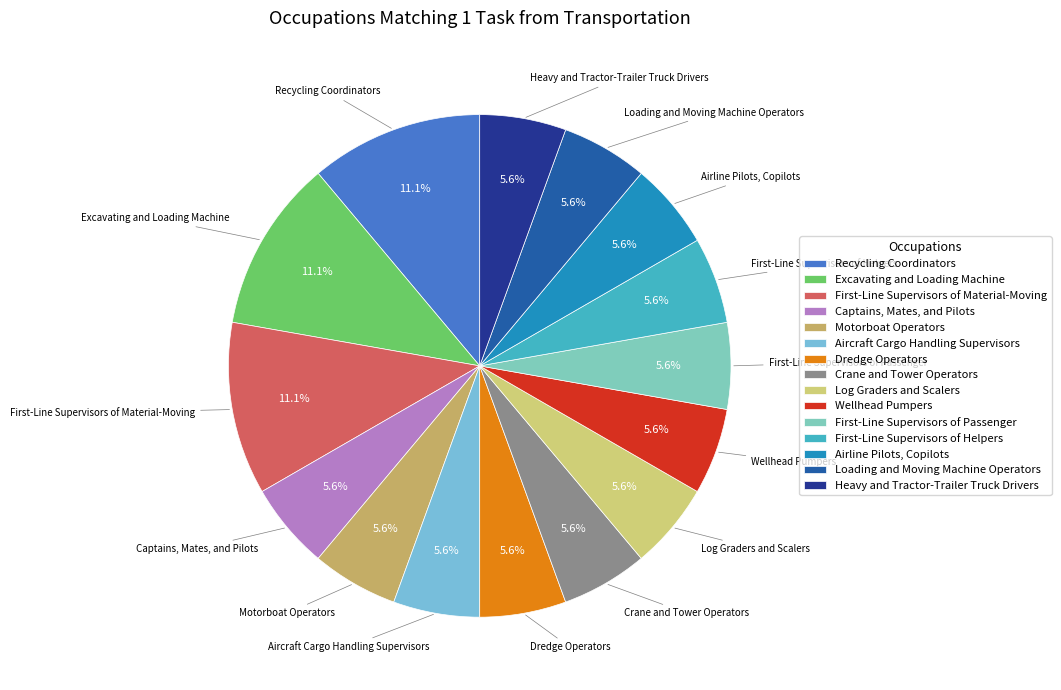

To the nearest percent, what percentage of the pie is Wellhead Pumpers?

6%